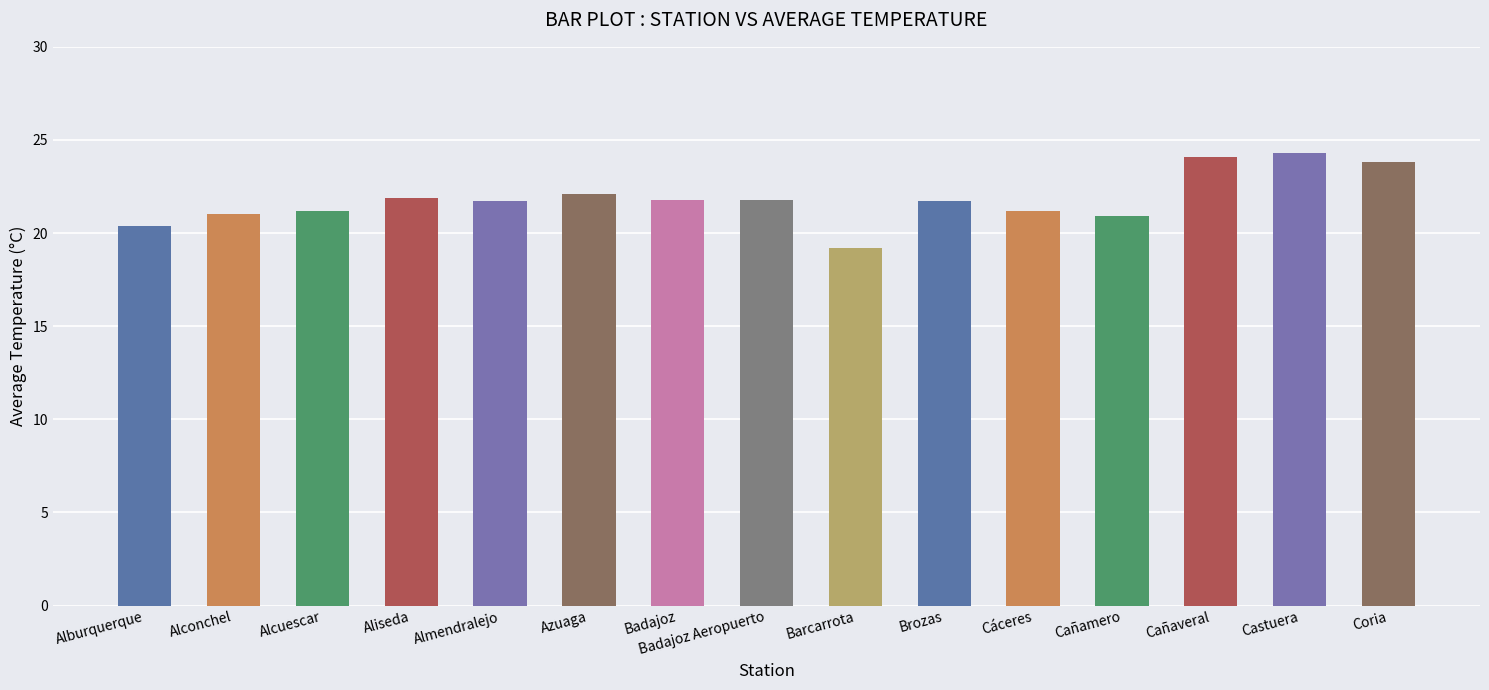

What is the approximate value at Alburquerque?

20.4